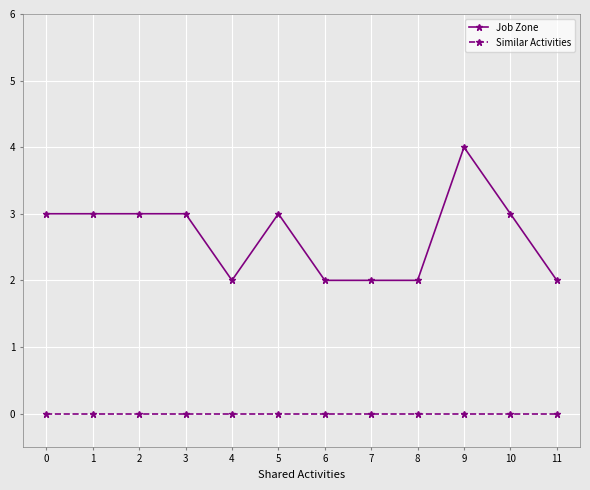

How many categories are shown in the chart?

12